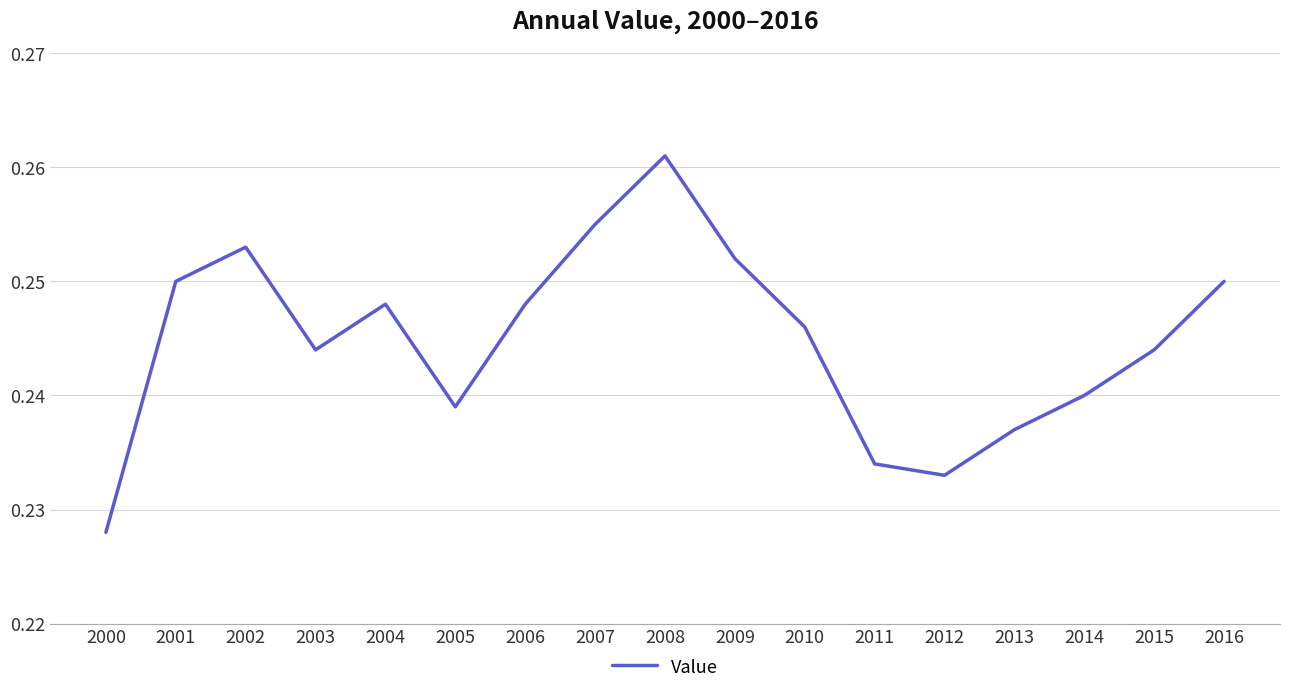

Which has a higher value, 2008 or 2011?

2008